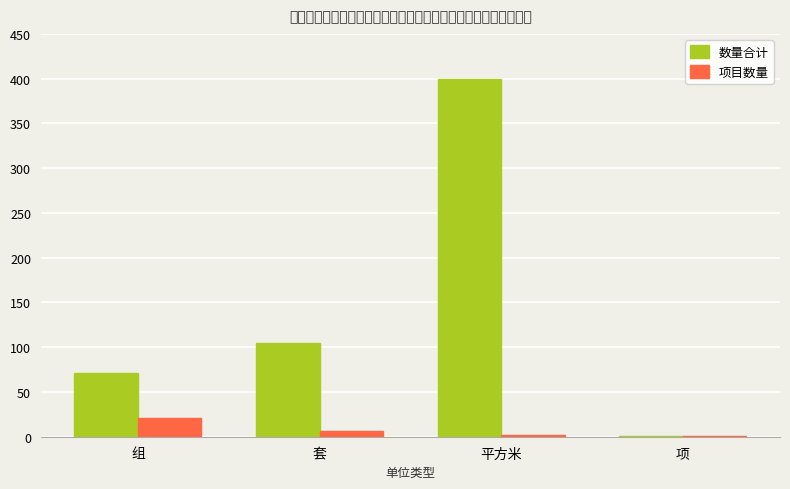

Is it true that 数量合计 equals 69.9 at 套?

False